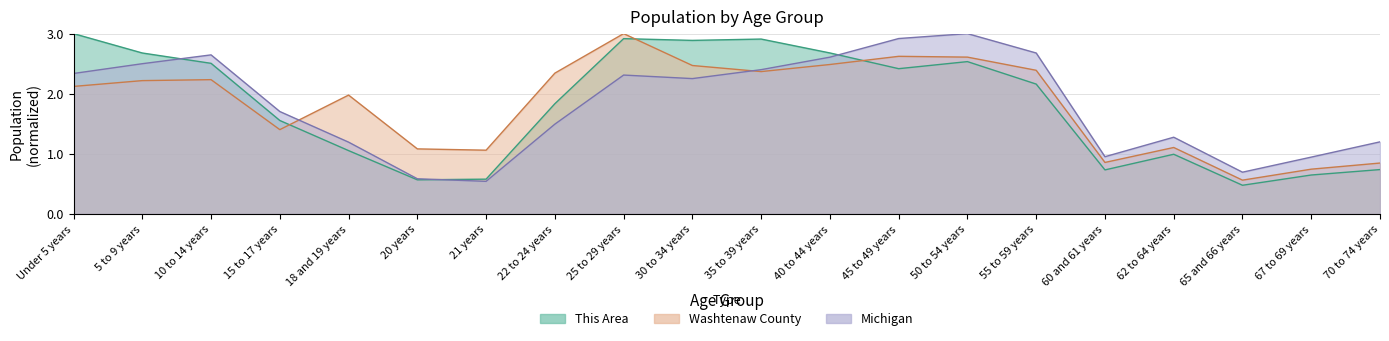

Which series has the largest total across all categories?

Washtenaw County